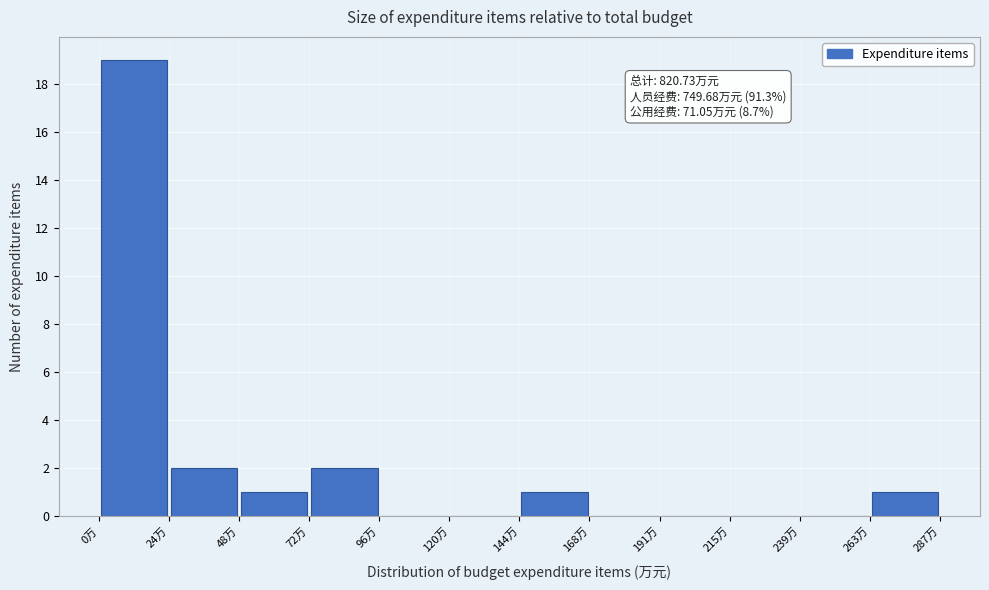

Over which range of the x-axis is the bar tallest?

0 to 25